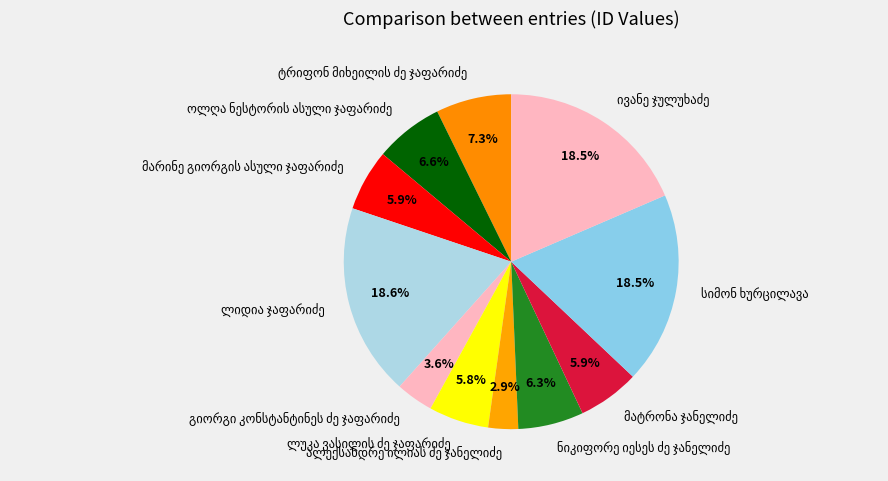

Does any single category account for the majority?

No